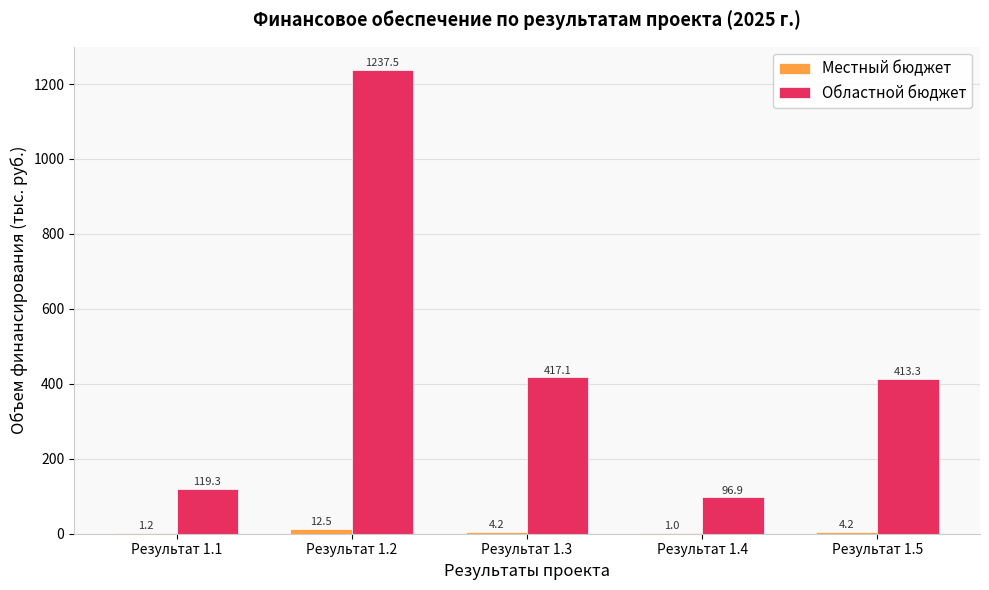

At which category is the sum across all series the highest?

Результат 1.2